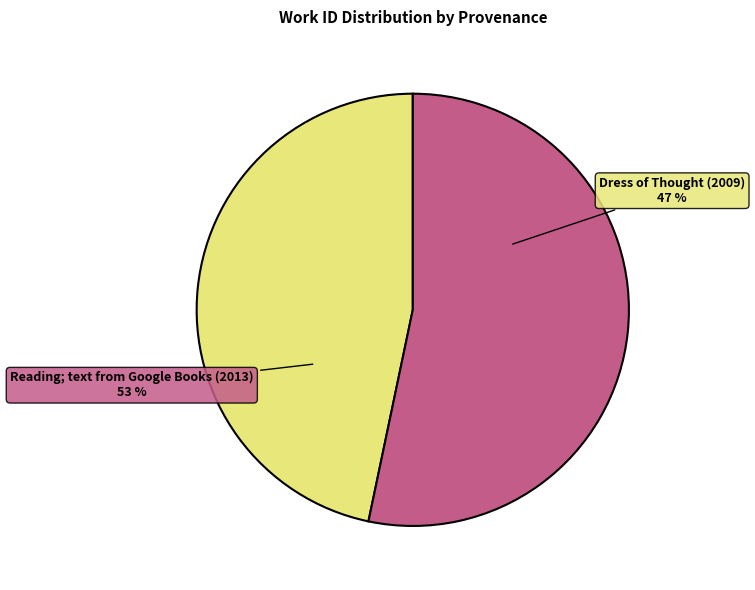

What is the largest slice in the pie chart?

Reading; text from Google Books (2013)